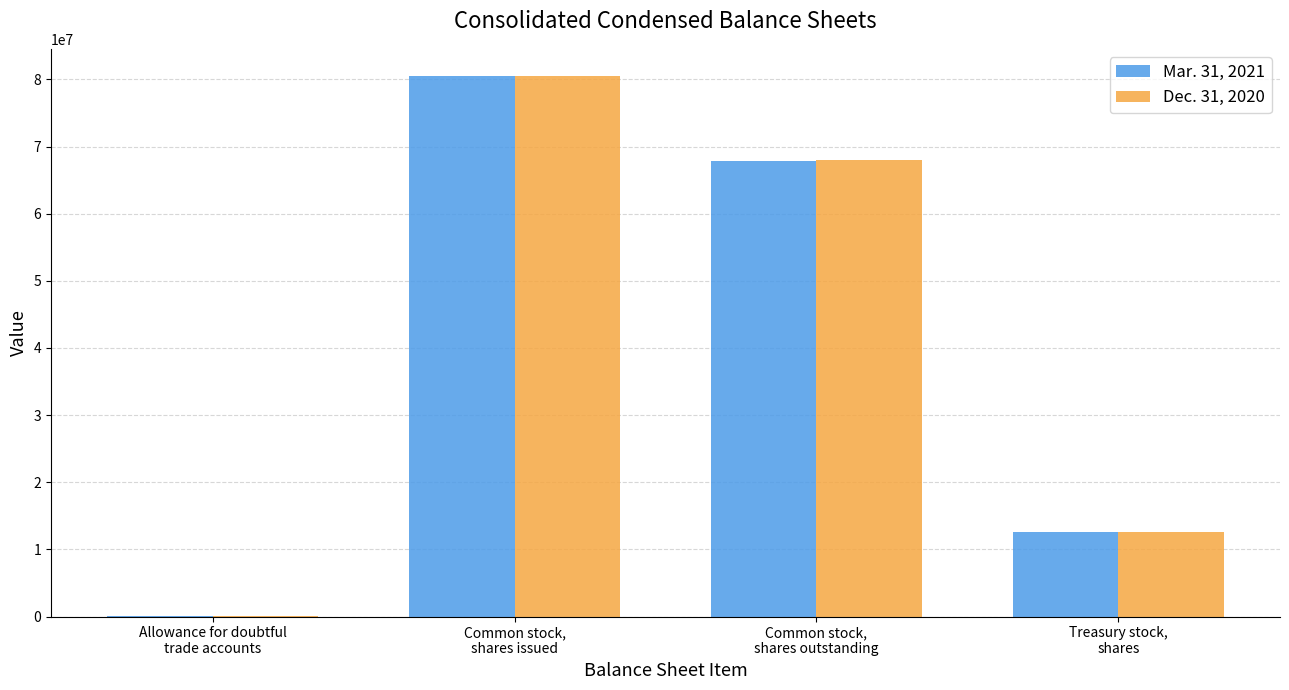

How many series are shown in this chart?

2